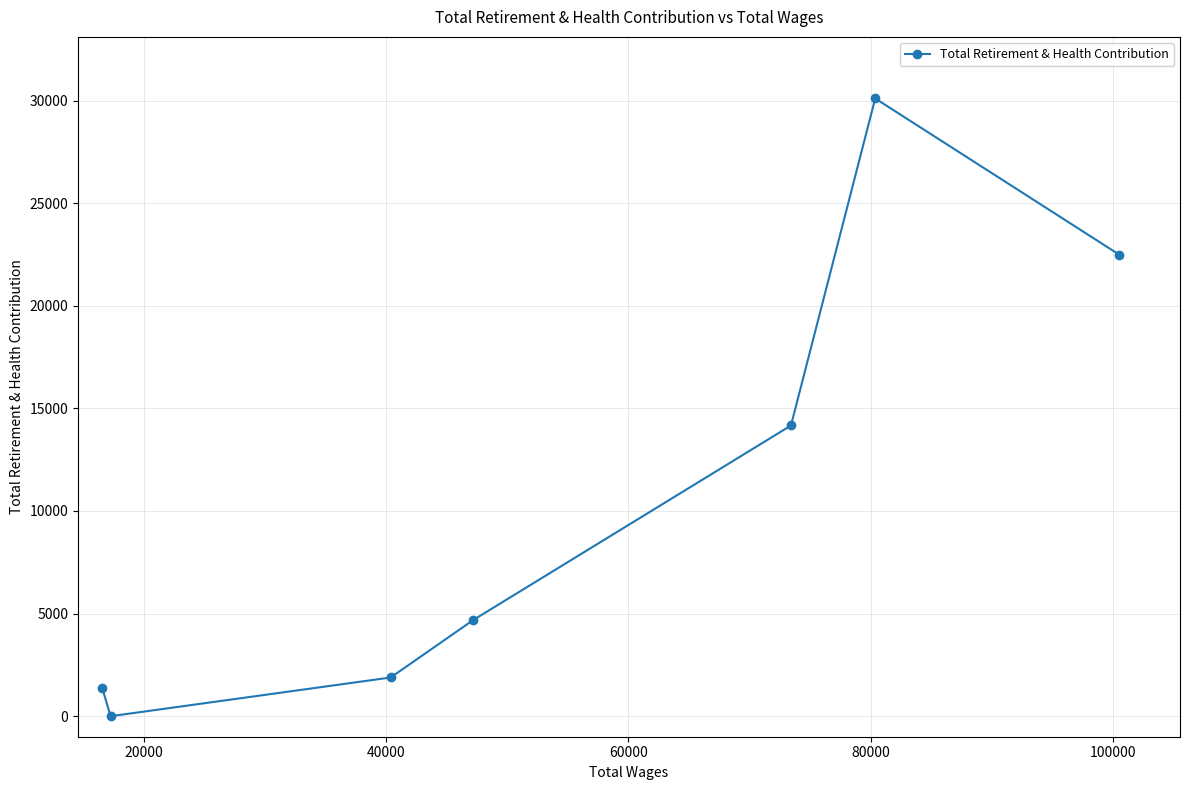

What is the average value?

10671